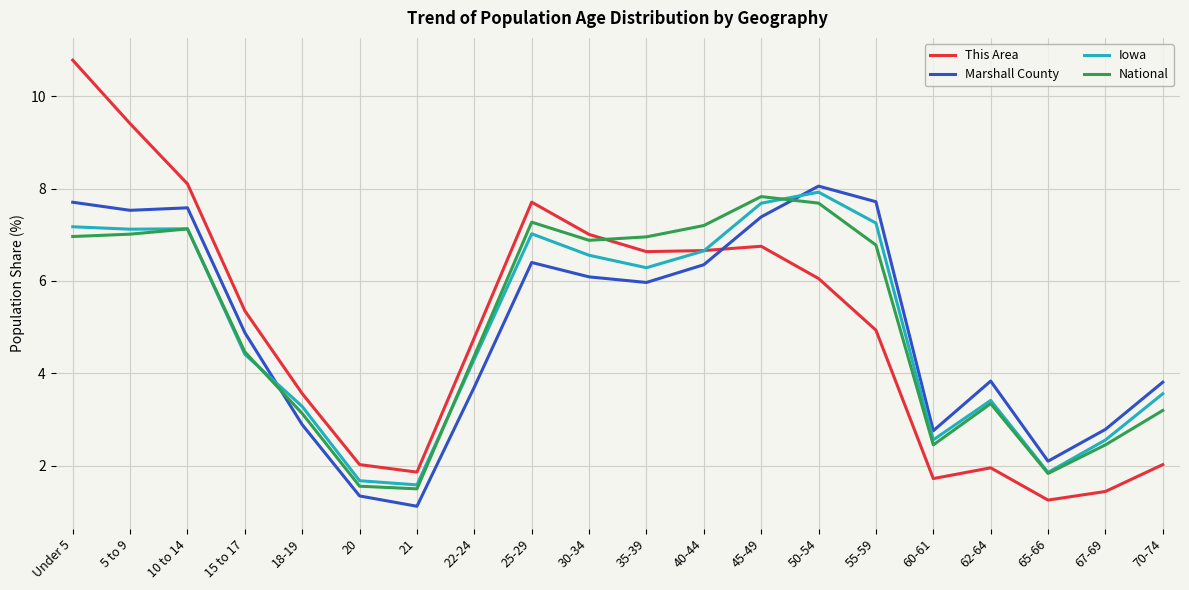

Which series has the largest range (max minus min)?

This Area